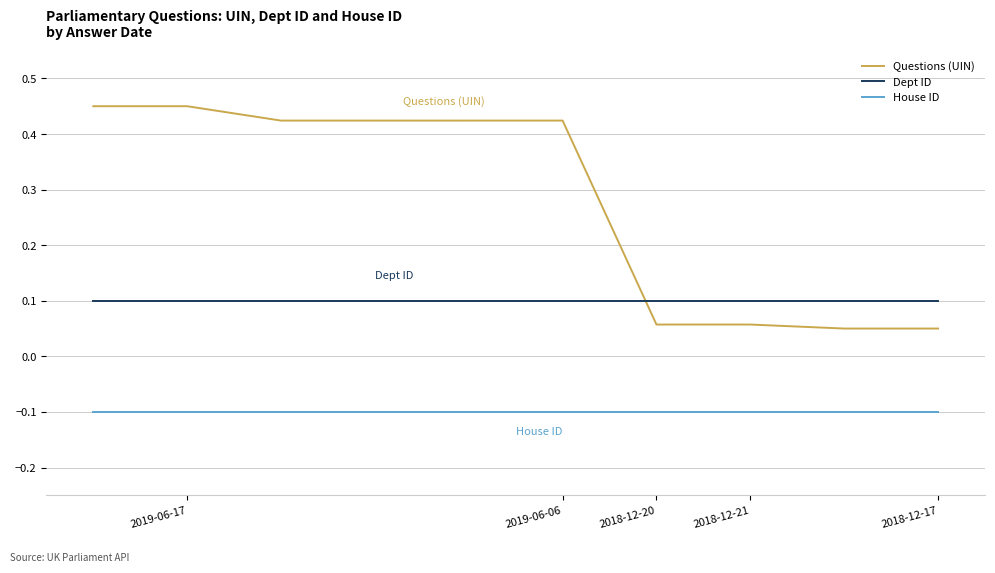

True or false: House ID and Questions (UIN) cross at least once.

False